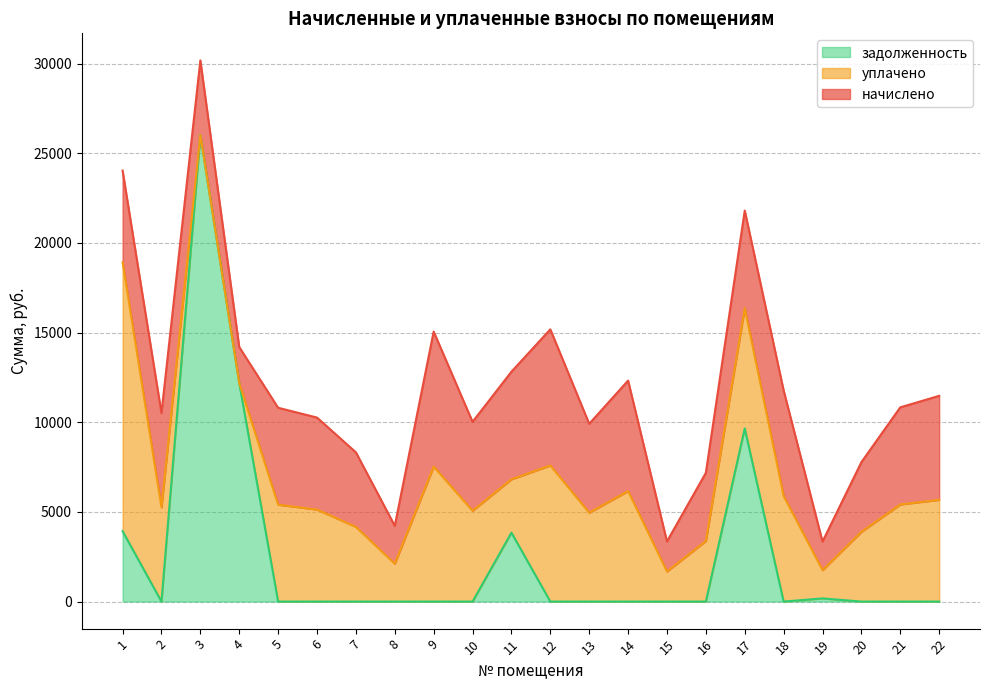

At which label does уплачено reach its peak?

1